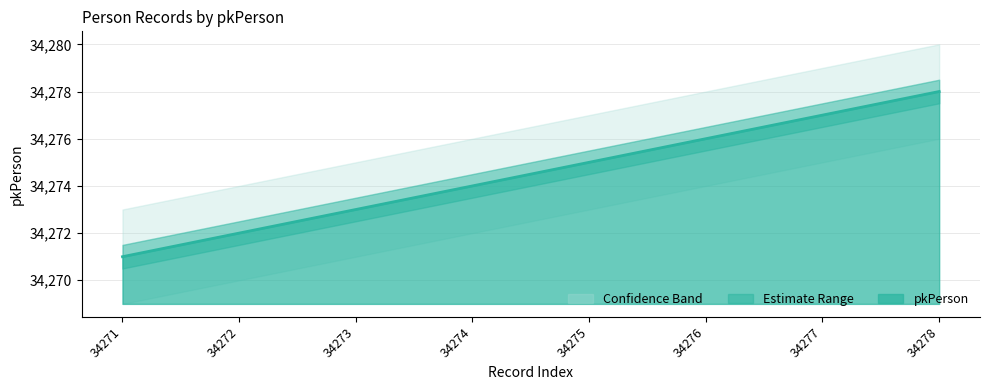

List the series in order of their overall mean, lowest first.

lower_band, pkPerson, upper_band